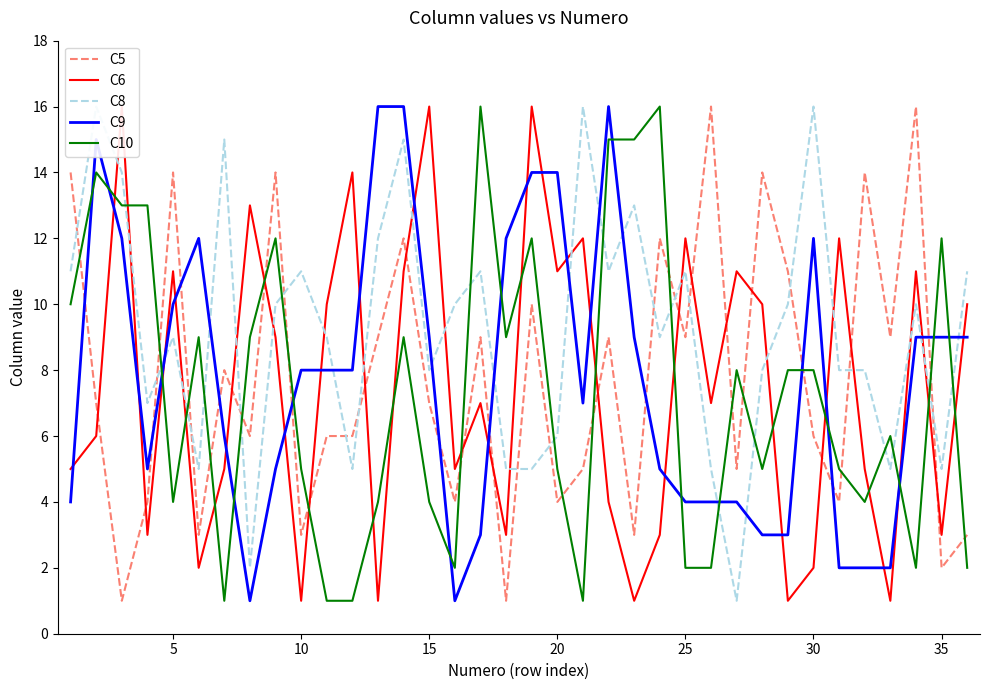

In C8, how many points are lower than both neighbors (excluding endpoints)?

10